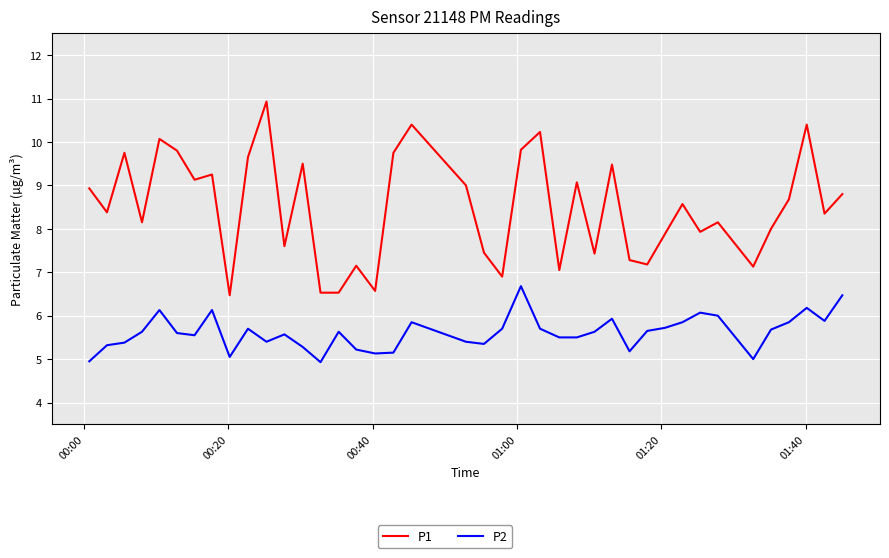

True or false: P2 and P1 intersect in this chart.

False